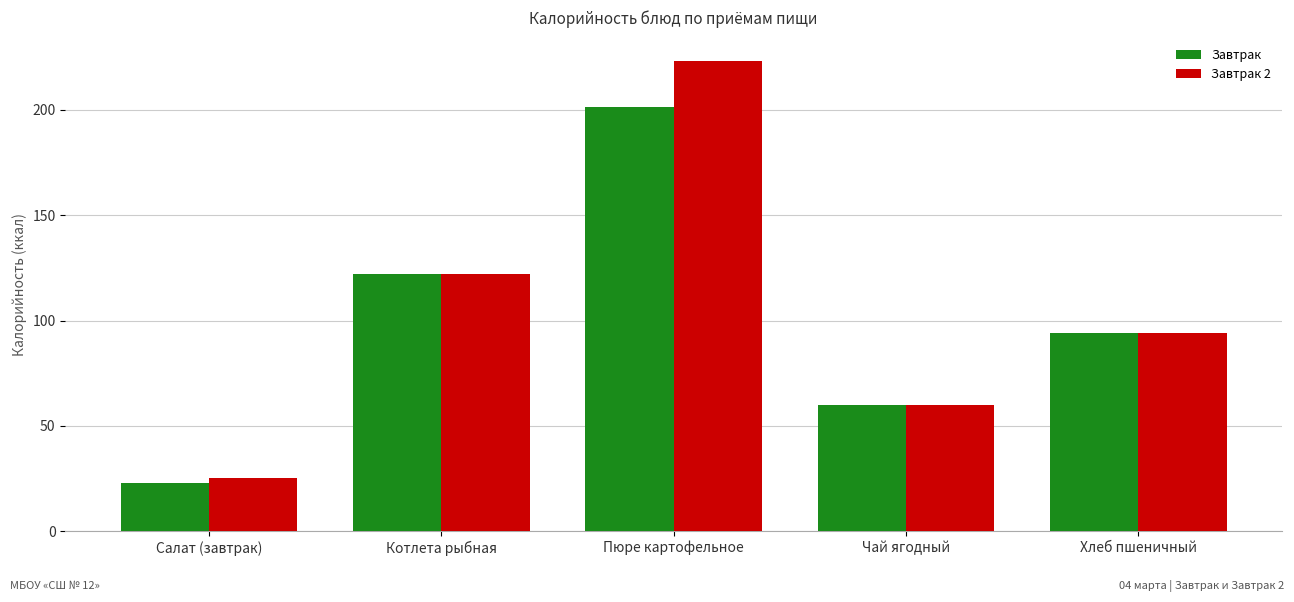

What is the difference between the Завтрак 2 values at Хлеб пшеничный and Салат (завтрак)?

69.0